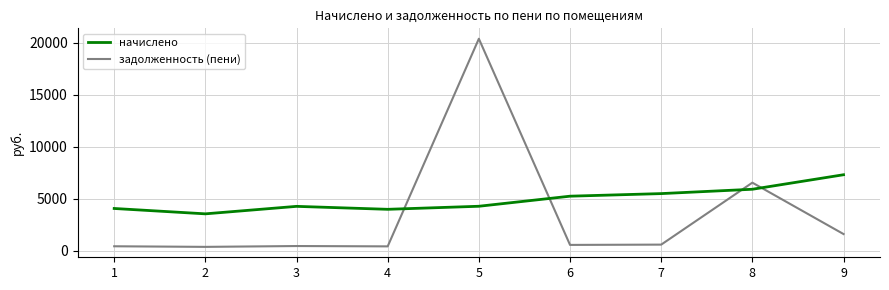

At which category is the sum across all series the highest?

5